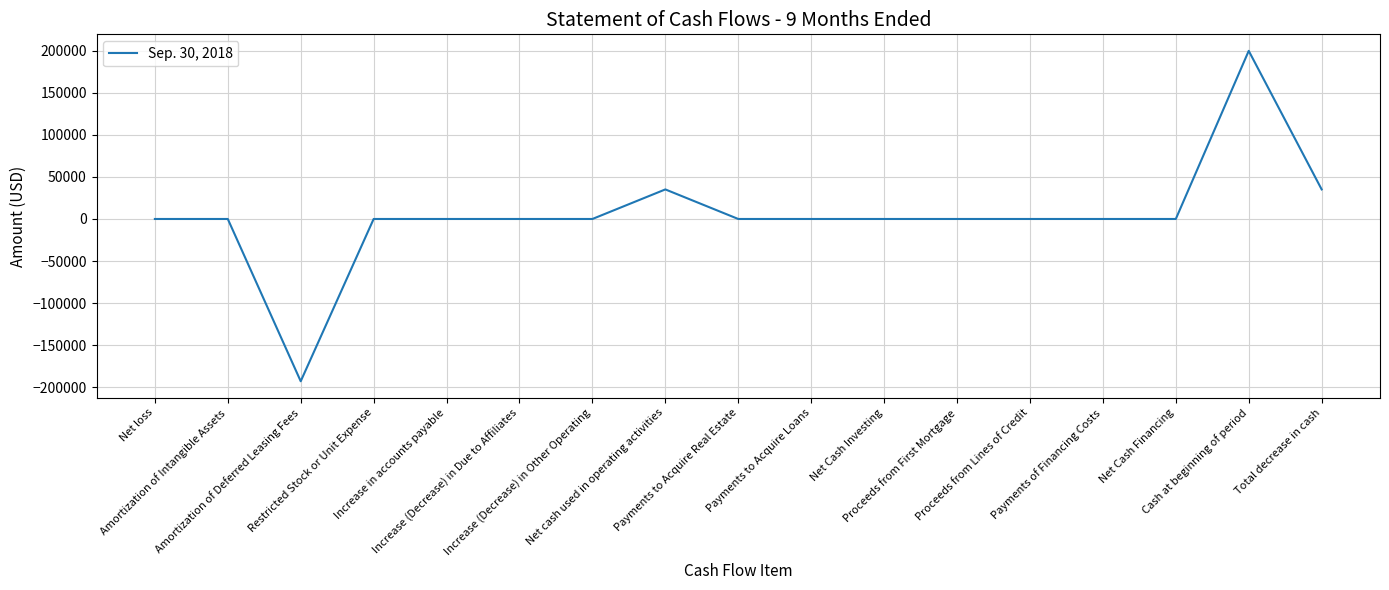

What is the maximum value shown in the chart?

200000